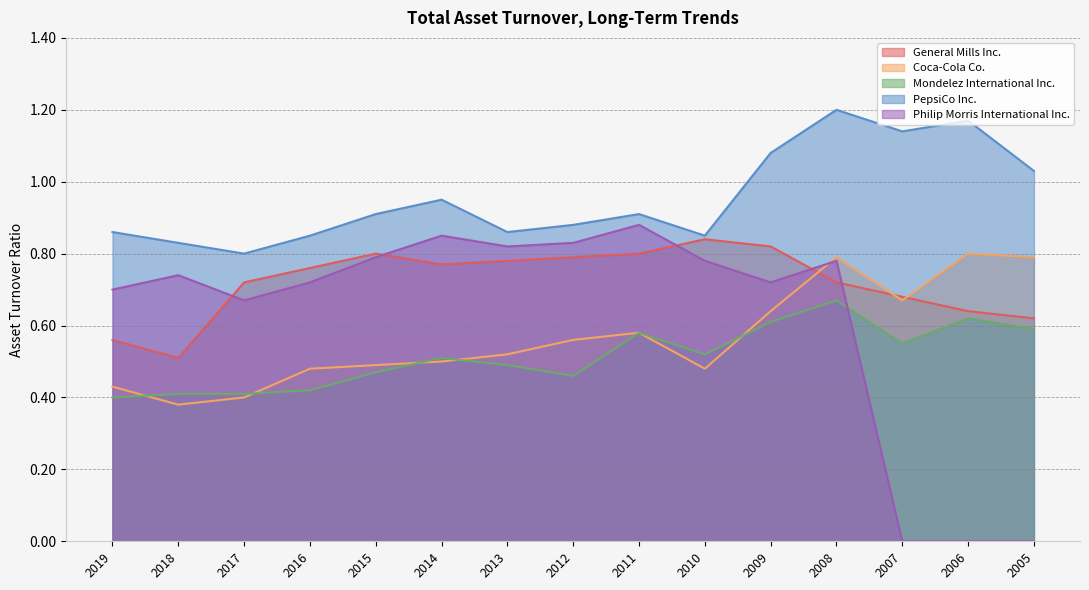

What is the sum of all Mondelez International Inc. values?

7.7